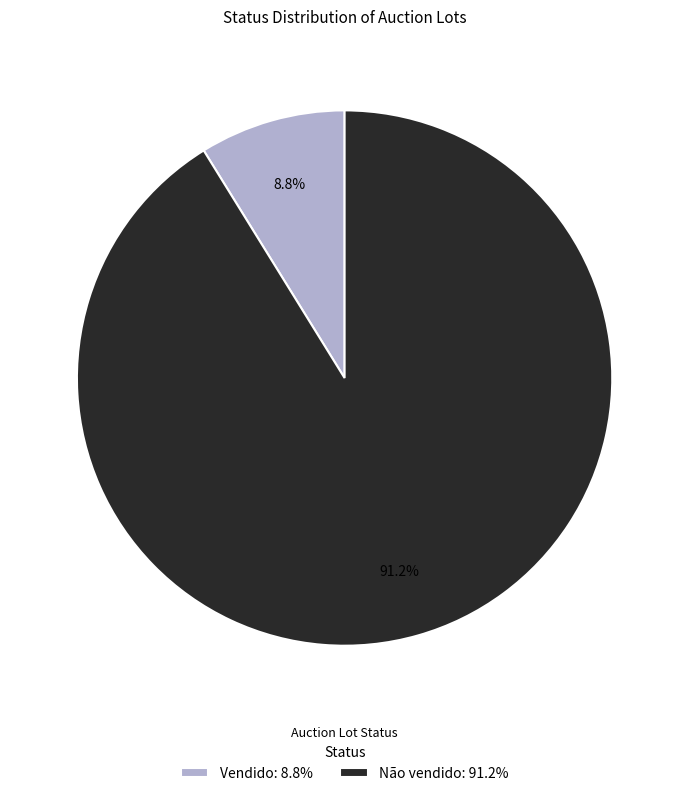

Is it true that Não vendido is 76% of the pie?

False